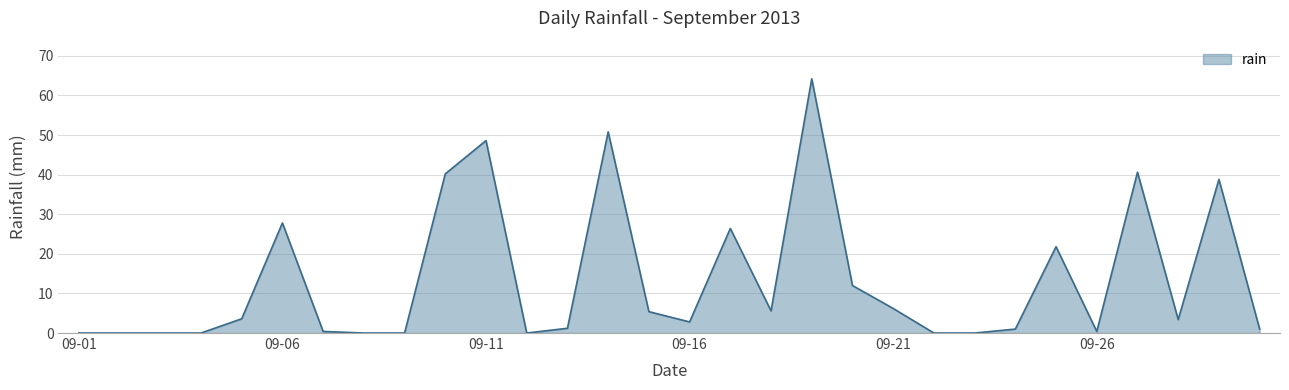

What is the maximum value shown in the chart?

64.2